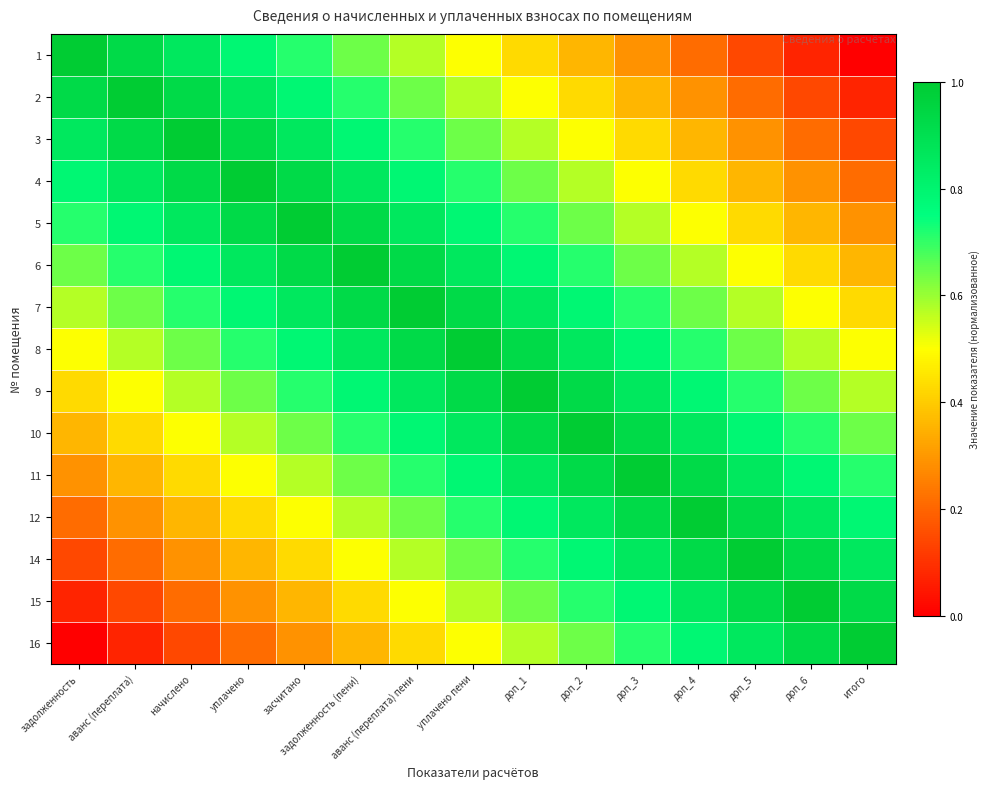

Which series has the largest total across all categories?

8